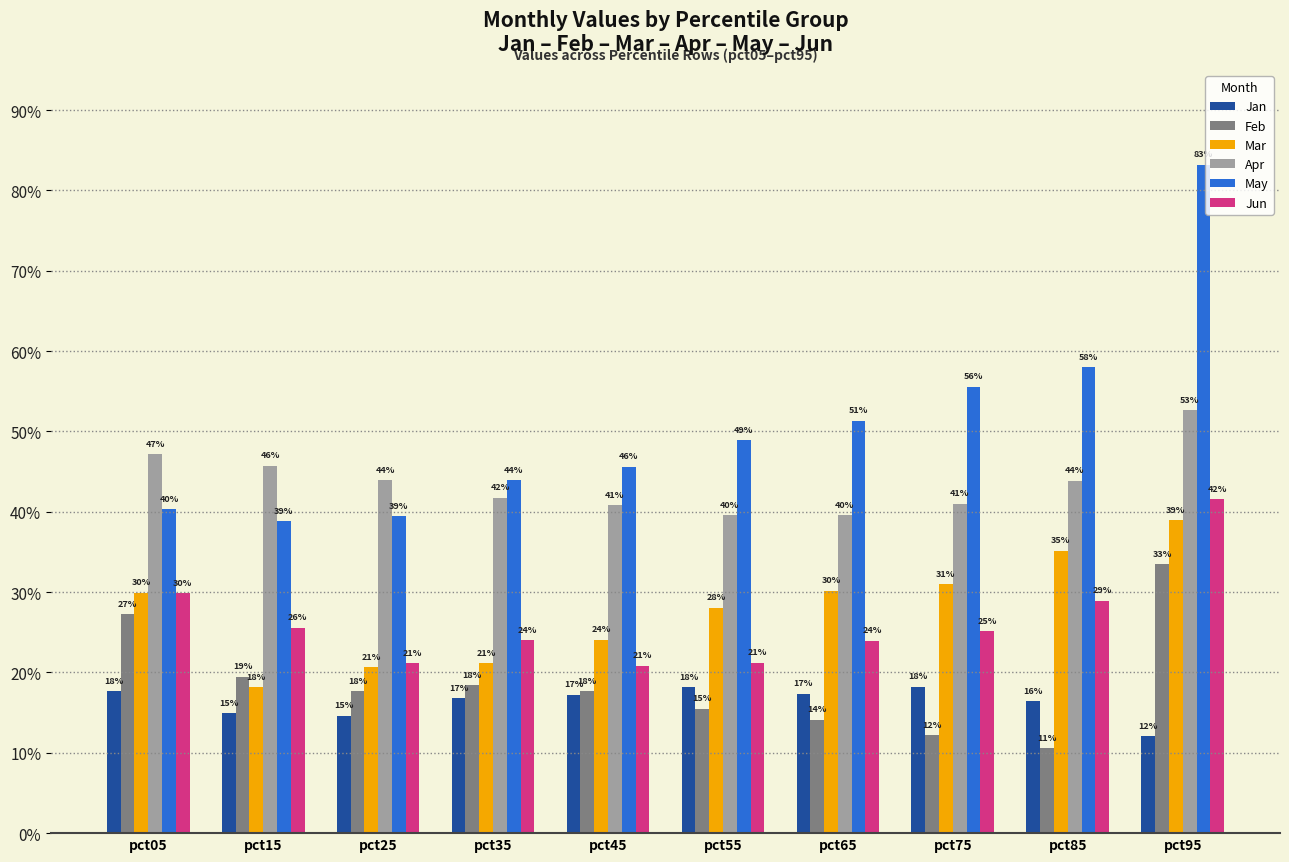

What is the value of the Jan bar at the 10th from the left?

0.1